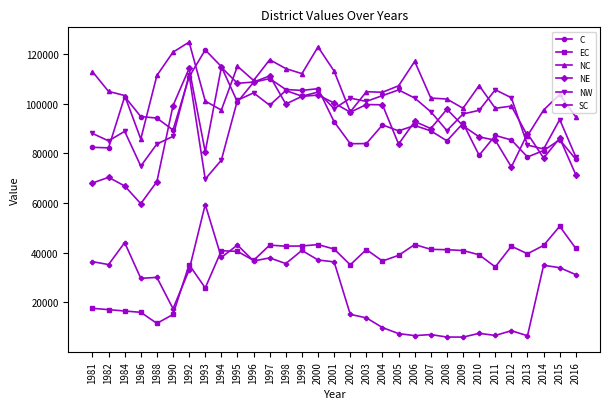

What is the minimum value shown in the chart?

5961.3